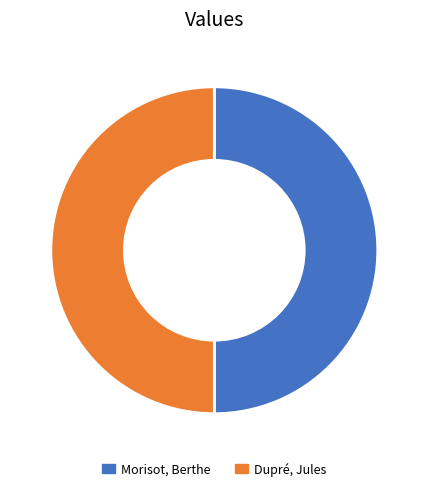

Is it true that Morisot, Berthe is 50% of the pie?

True